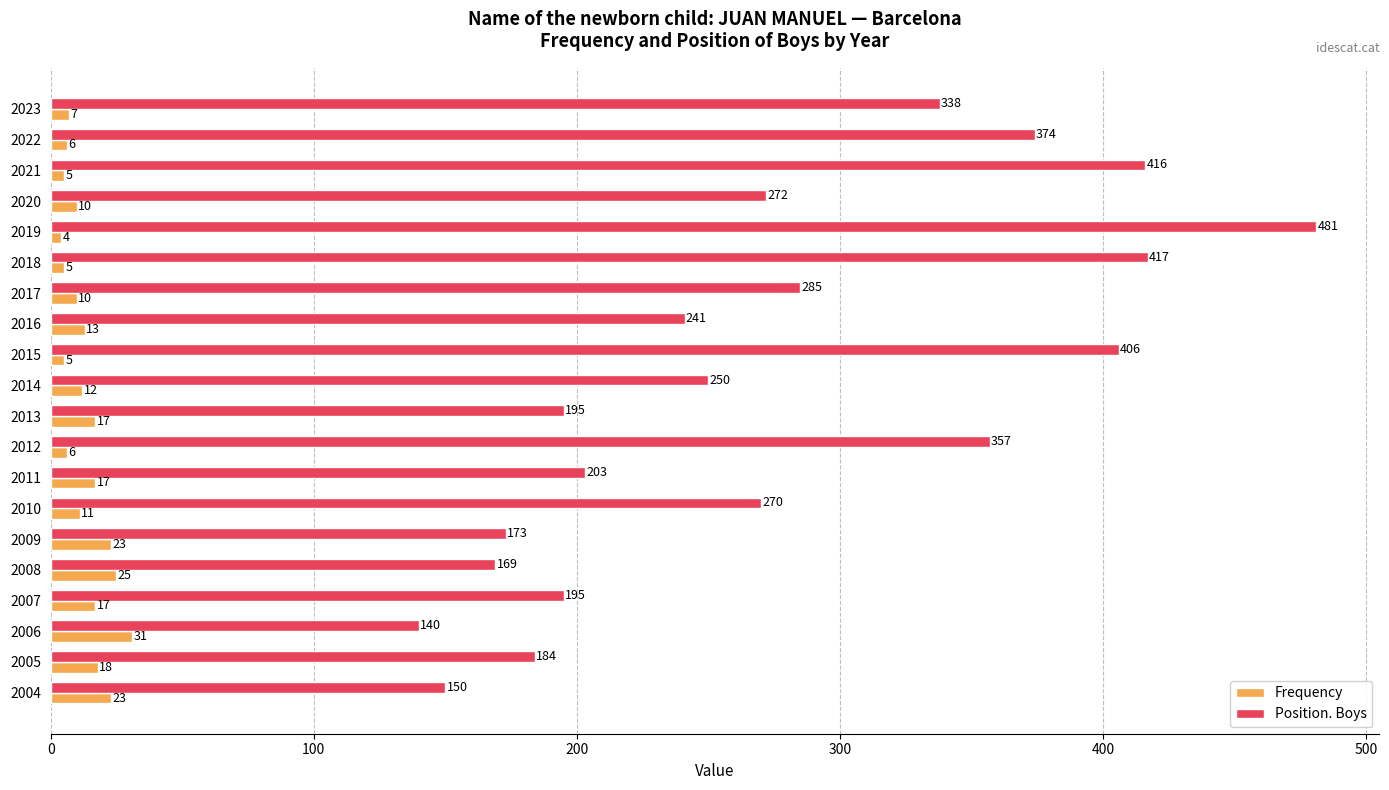

Between 2020 and 2015, which series saw the biggest shift?

Position. Boys